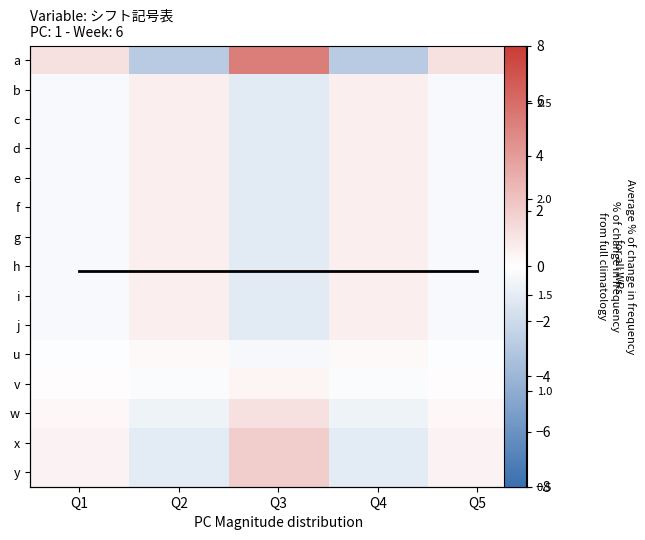

Which category has the lowest value in the y series?

Q2